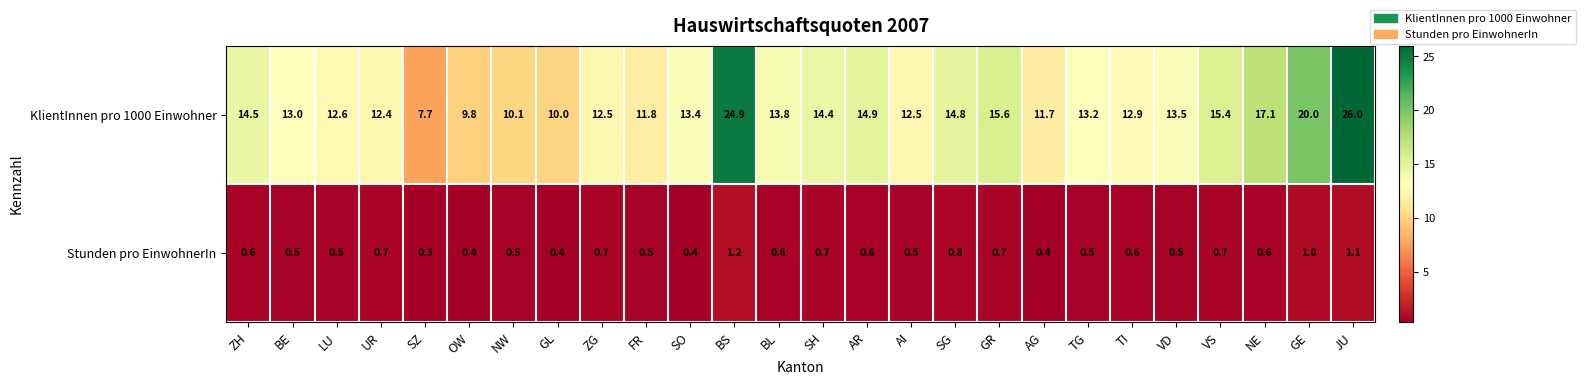

What is the difference between the Stunden pro EinwohnerIn values at JU and TG?

0.6